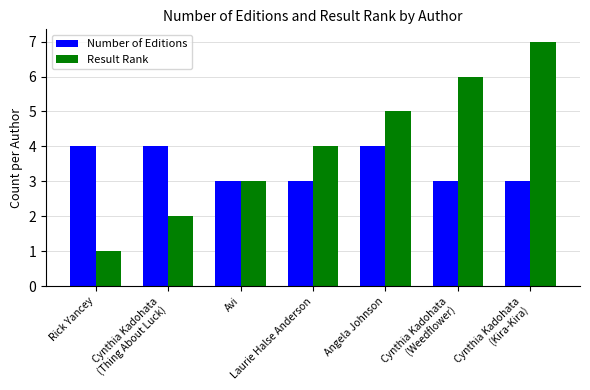

Read the Result Rank value at Rick Yancey.

1